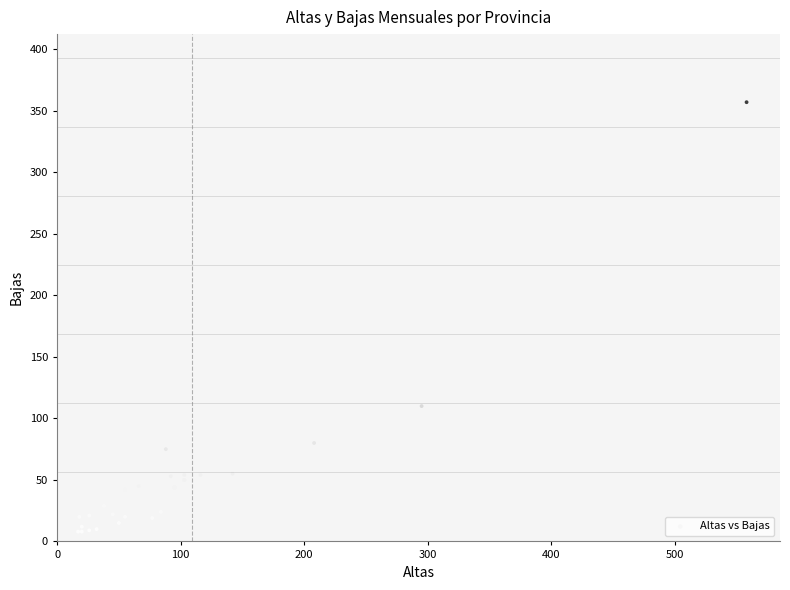

What Y value in the scatter plot is closest to 182?

110